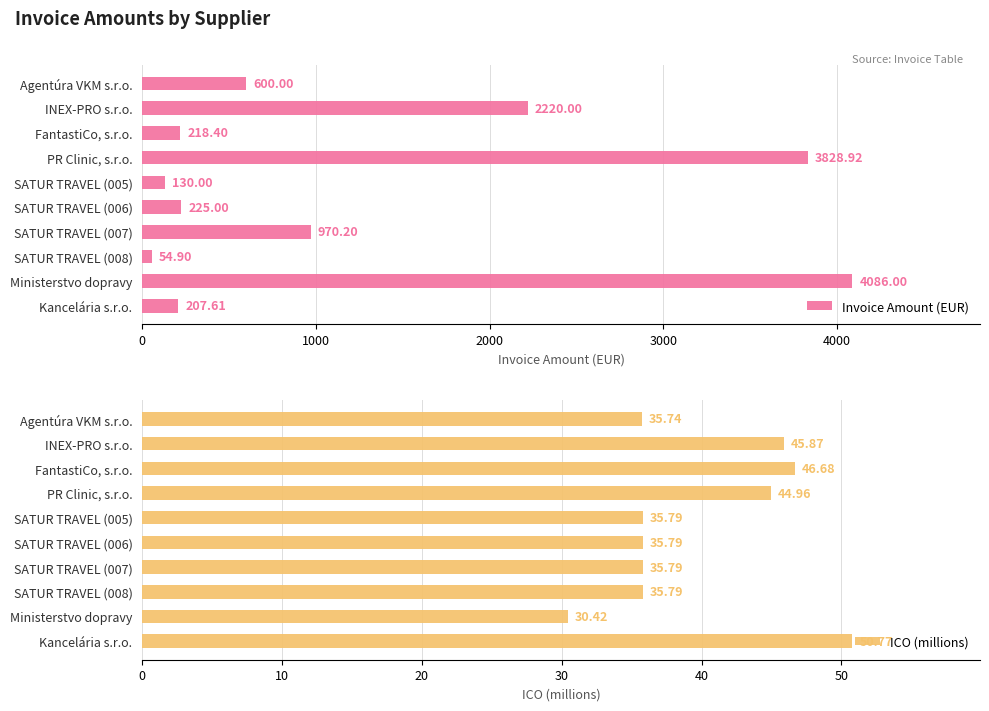

What is the average value of the Invoice Amount (EUR) series?

1254.1